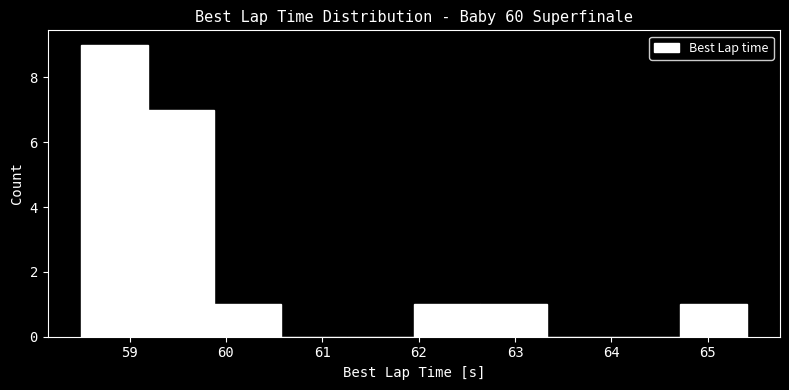

Reading left to right, list every bar in this chart as the range it spans on the x-axis followed by its height. Neither the bar edges nor the heights are printed on the chart, so give them approximately, as read against the axes.

58.5 to 59.2: 9
59.2 to 59.9: 7
59.9 to 60.6: 1
60.6 to 61.3: 0
61.3 to 61.9: 0
61.9 to 62.6: 1
62.6 to 63.3: 1
63.3 to 64.0: 0
64.0 to 64.7: 0
64.7 to 65.4: 1